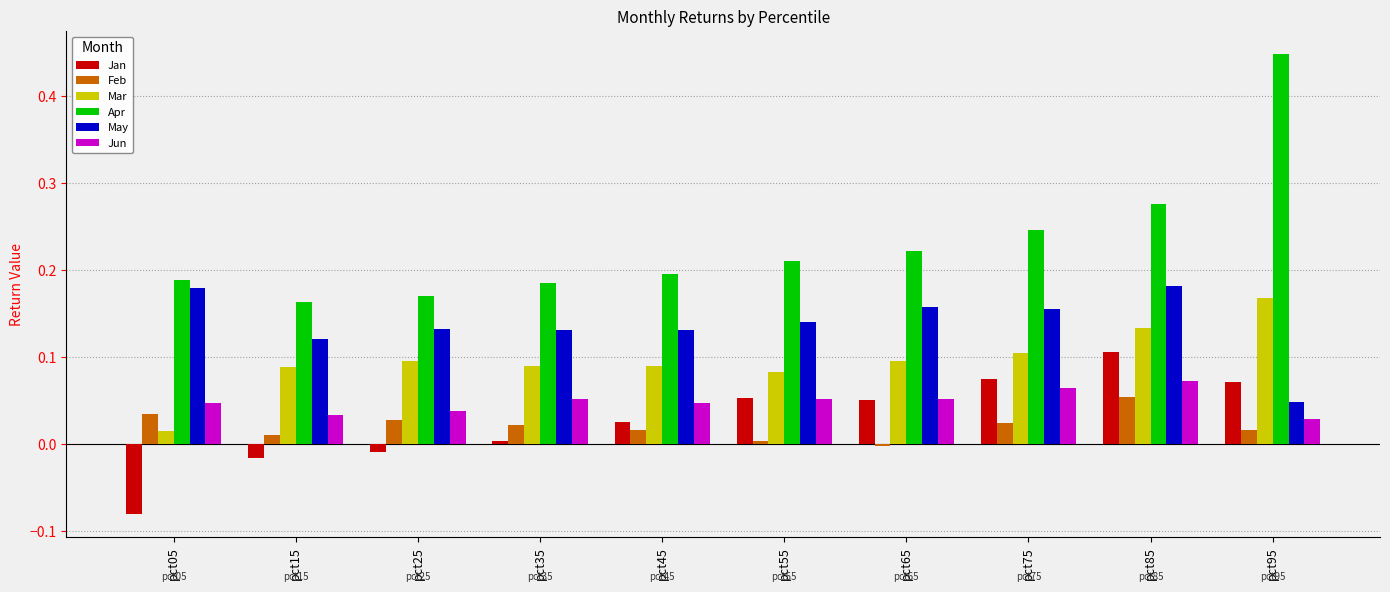

List the series in order of their peak value, highest first.

Apr, May, Mar, Jan, Jun, Feb